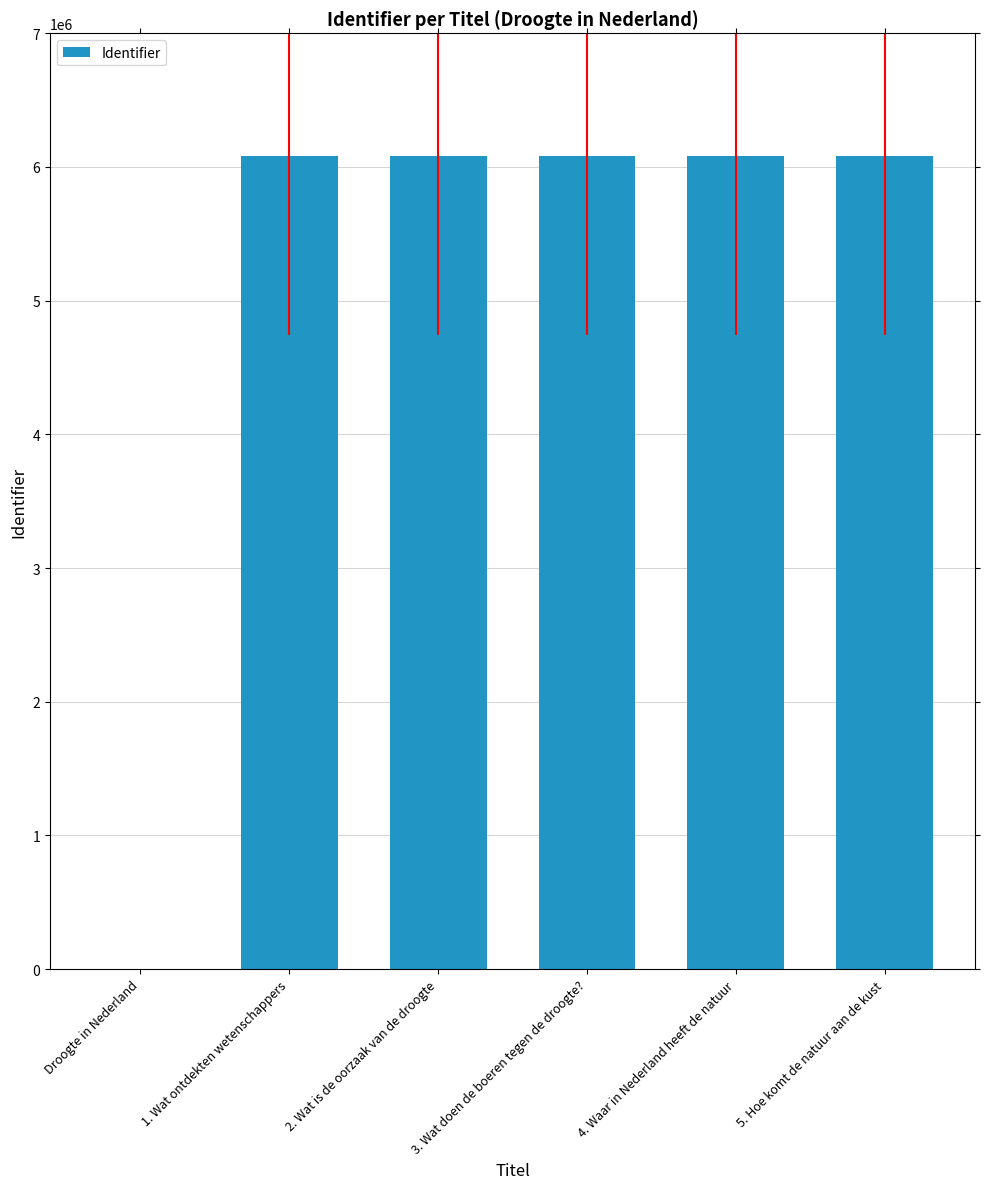

How many categories are shown in the chart?

6